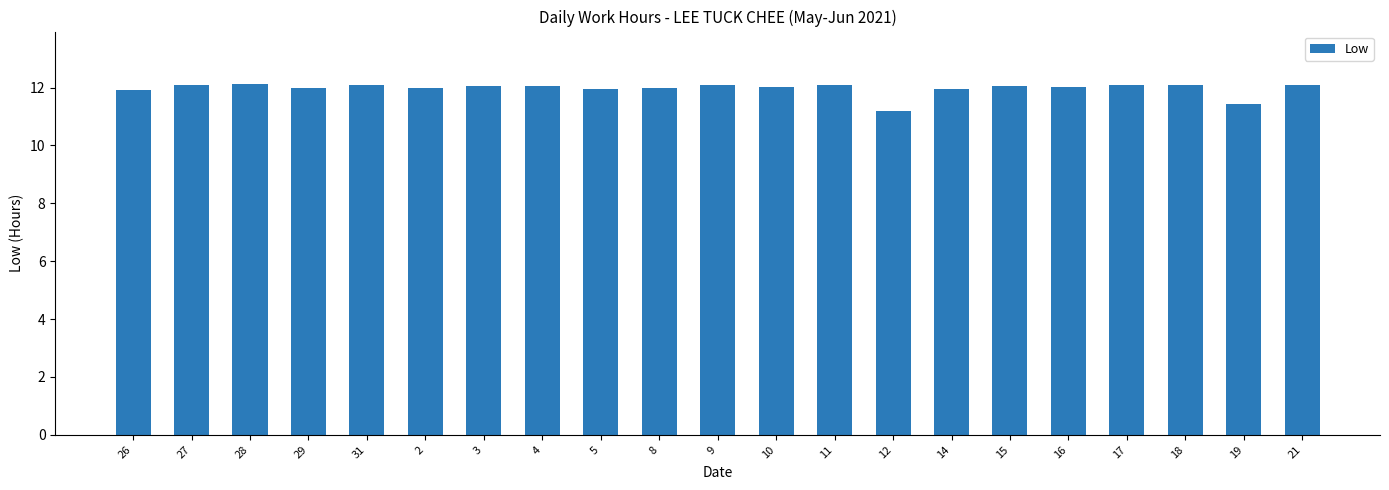

What position from the right is 19?

2